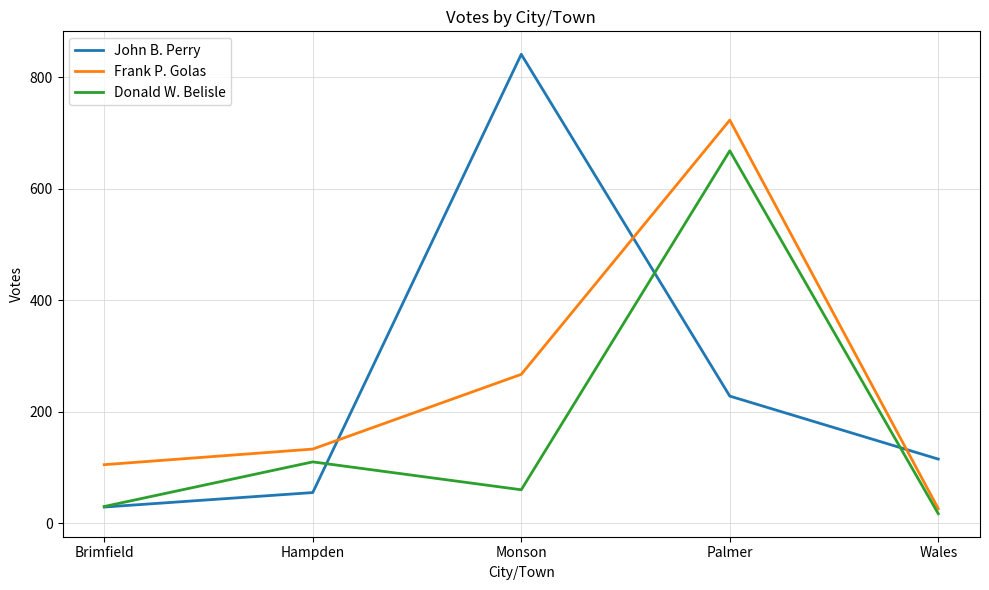

List the series in order of their peak value, lowest first.

Donald W. Belisle, Frank P. Golas, John B. Perry